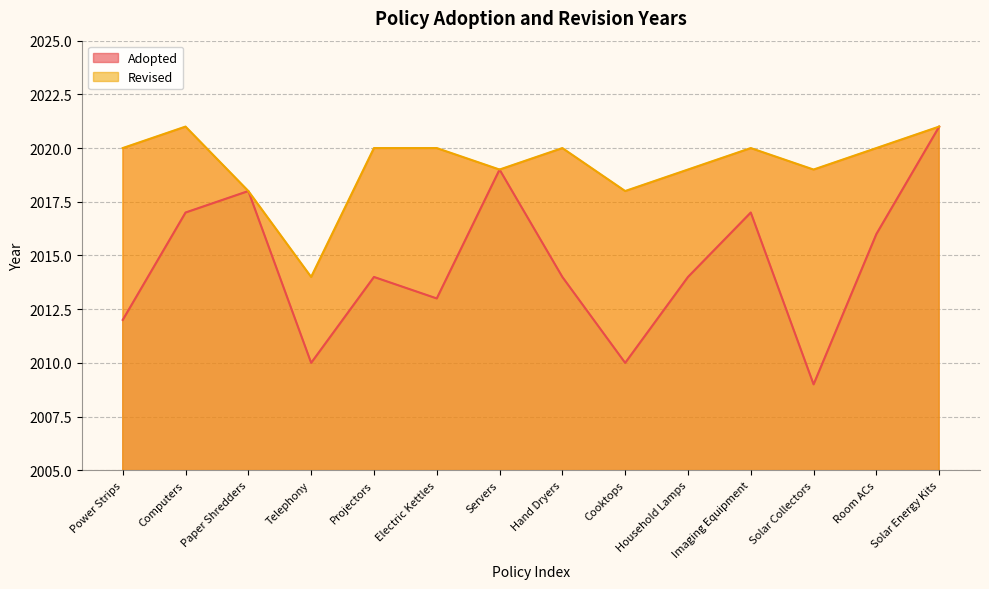

What is the label of the 1st point from the left?

Power Strips